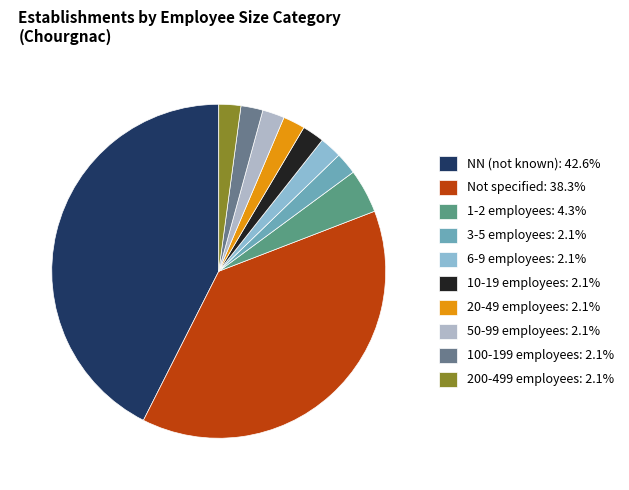

How many segments does this pie chart have?

10